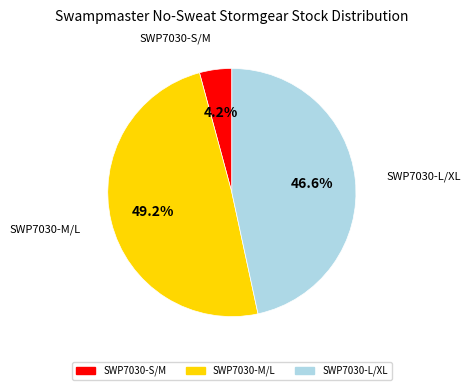

Approximately how many times larger is the value at SWP7030-M/L compared to SWP7030-L/XL?

1.1